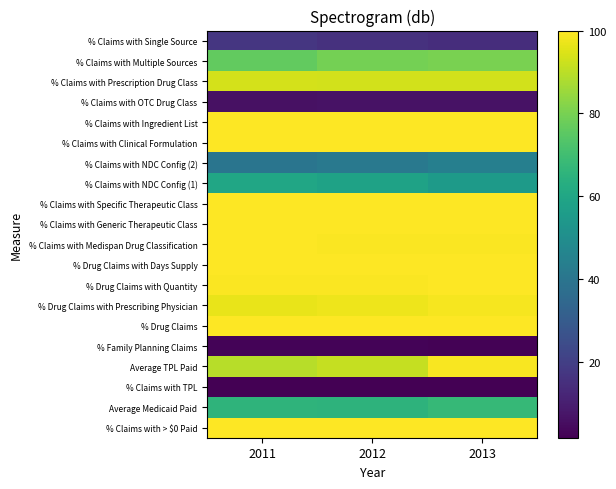

At how many categories does at least one series exceed 73?

3